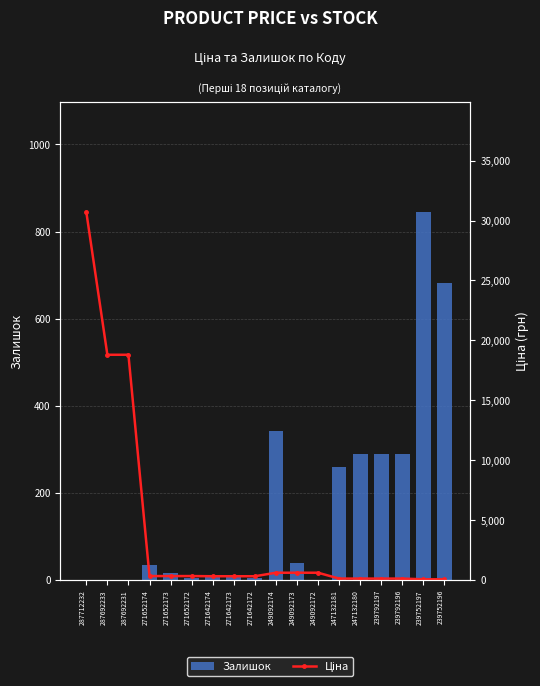

Read the Залишок value at 271642174.

12.0